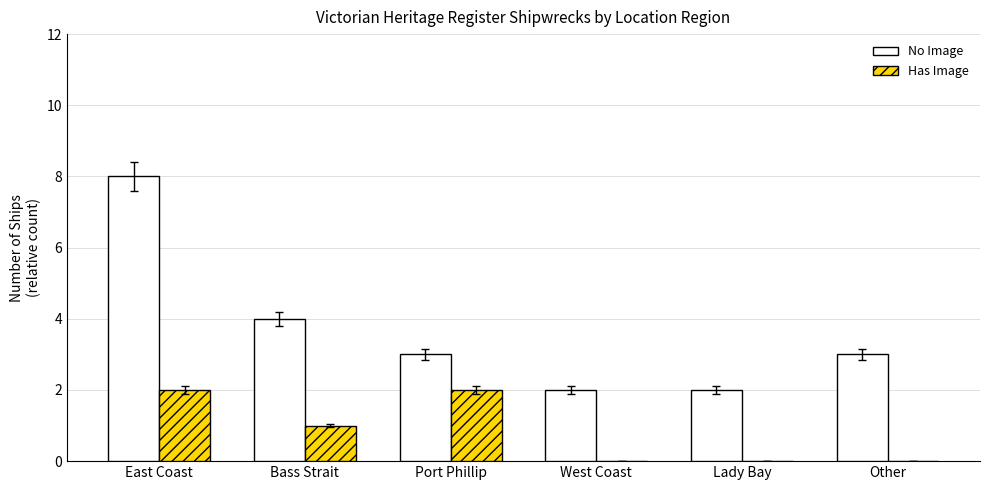

Reading right to left, transcribe all the data shown in this chart.

No Image: Other=3	Lady Bay=2	West Coast=2	Port Phillip=3	Bass Strait=4	East Coast=8
Has Image: Other=0	Lady Bay=0	West Coast=0	Port Phillip=2	Bass Strait=1	East Coast=2